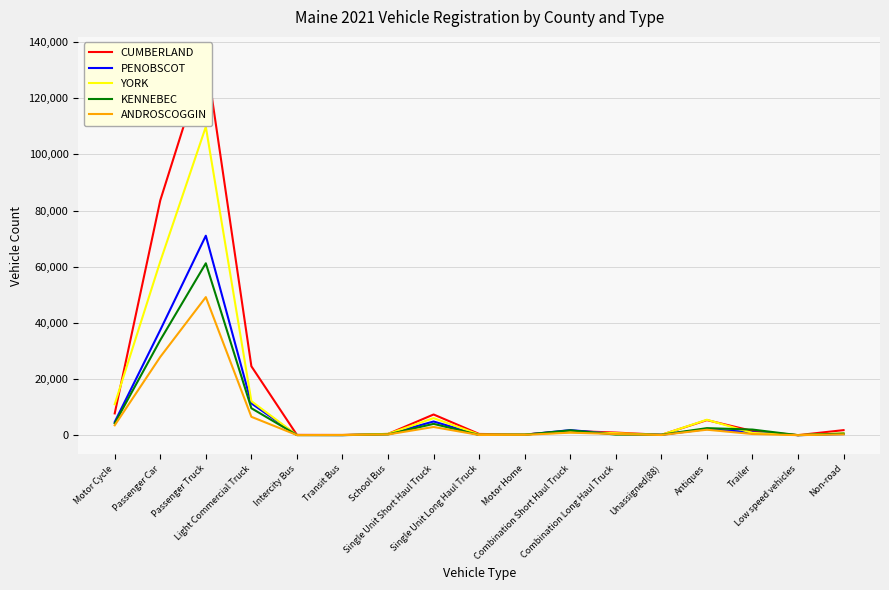

What is the value of the KENNEBEC point at the 3rd from the left?

61224